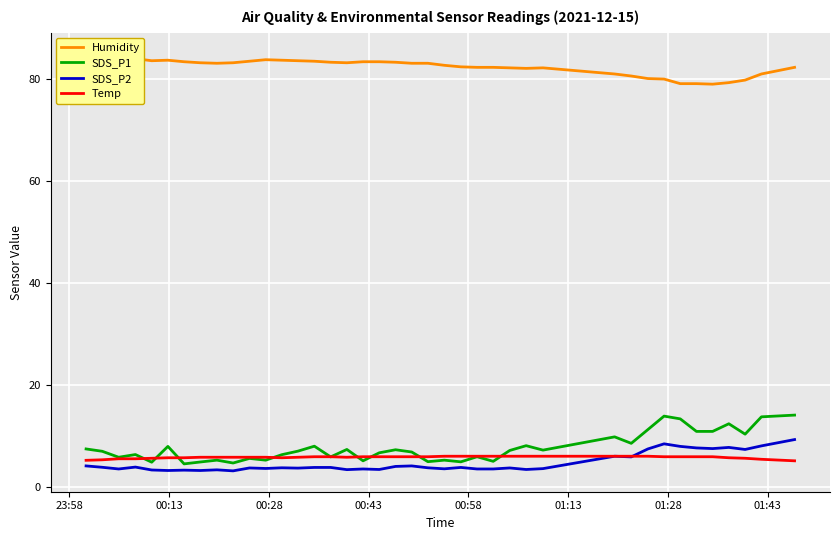

What is the maximum value for Temp?

6.0